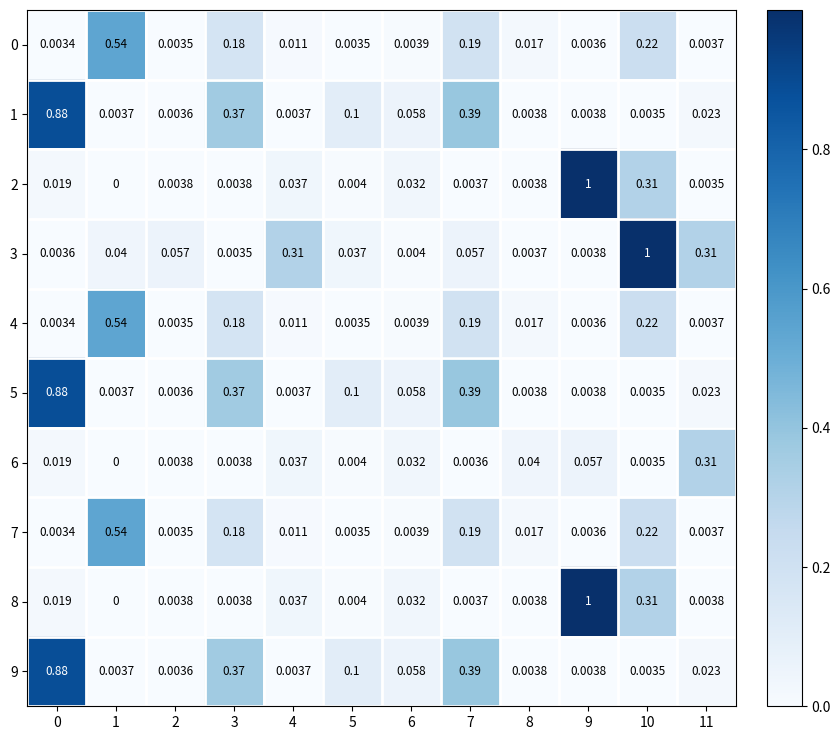

Count the number of categories in the chart.

12